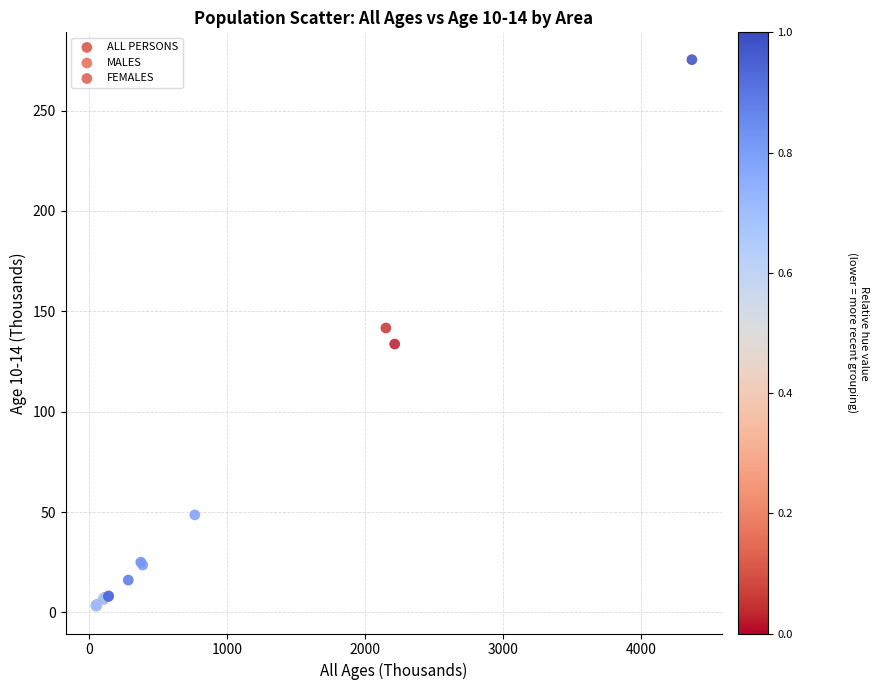

Which series has the largest Y range (max minus min)?

ALL PERSONS